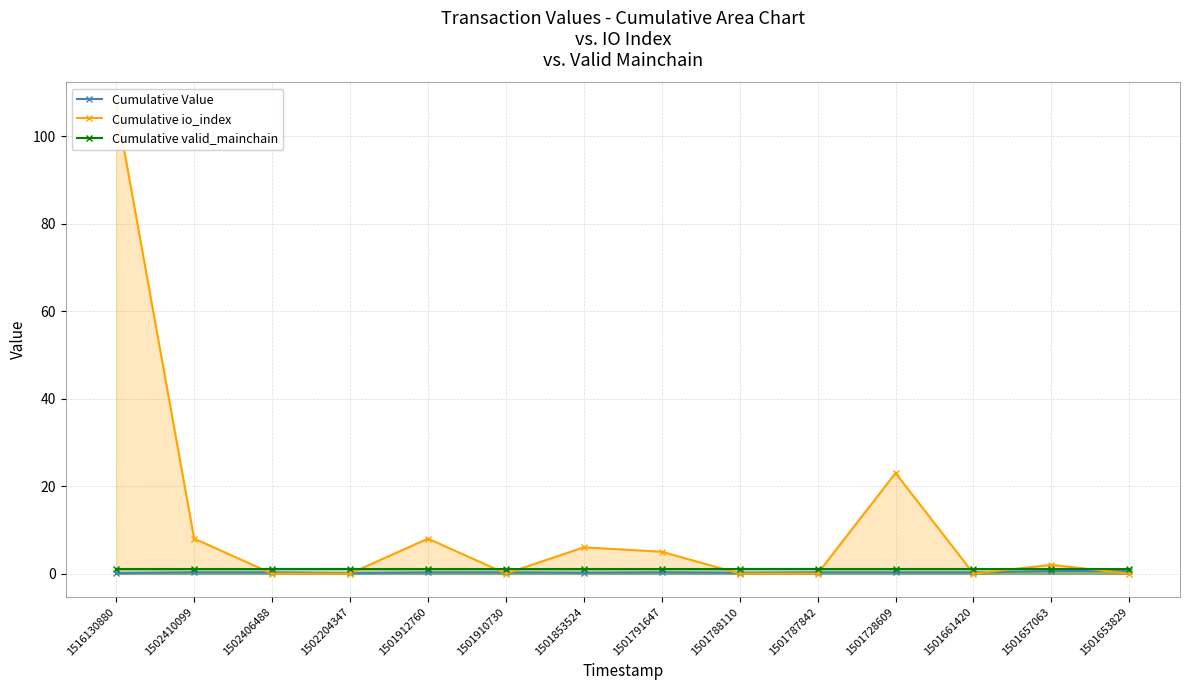

Which series has the largest total across all categories?

Cumulative io_index